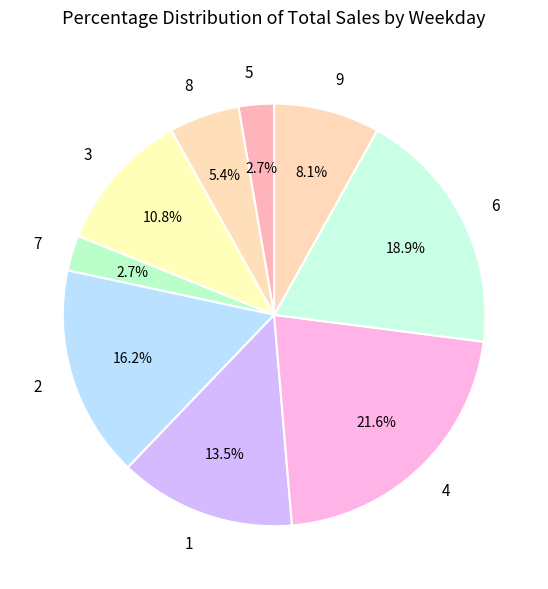

What percentage is the 8 slice, to the nearest percent?

5%